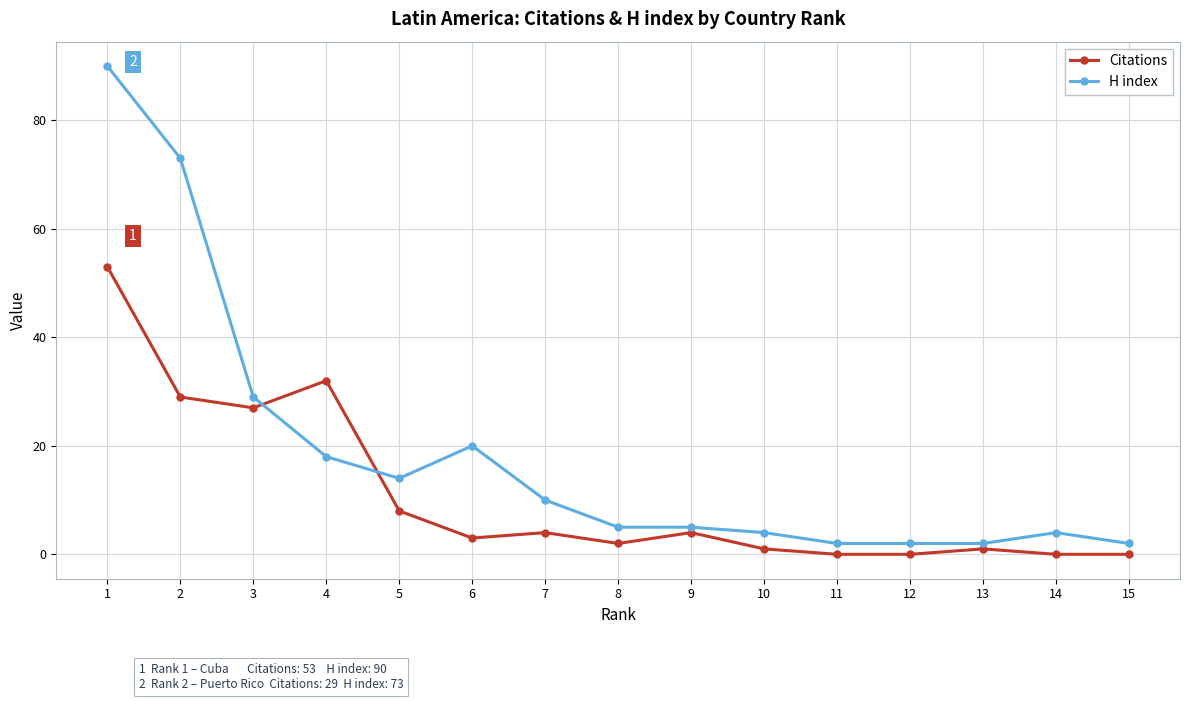

Rank the series by their maximum value, from lowest to highest.

Citations, H index